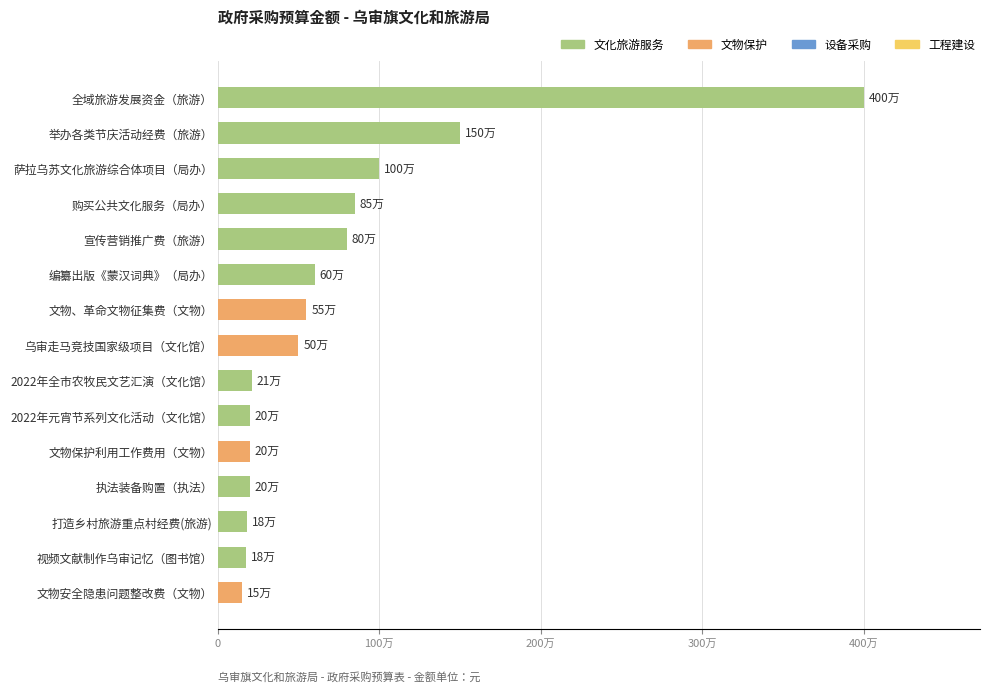

What is the greatest value displayed?

4000000